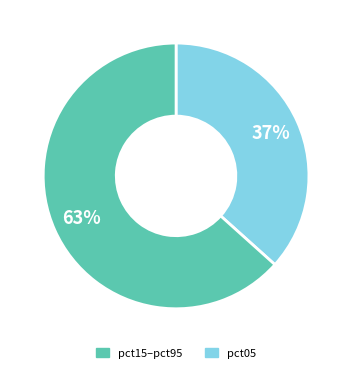

To the nearest percent, what is the average slice percentage?

50%